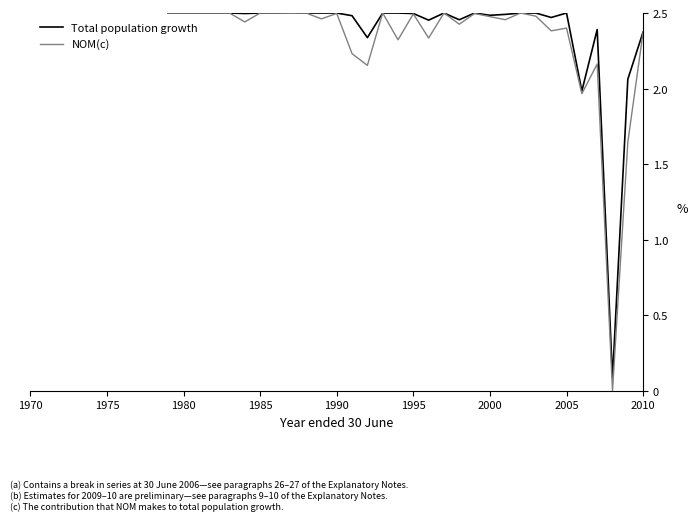

Which series has the largest total across all categories?

Total population growth